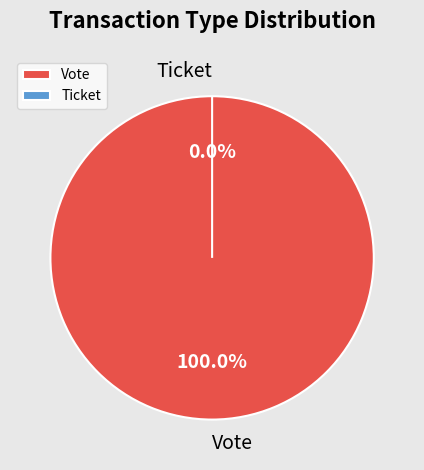

Which category has the smallest portion of the pie?

Ticket